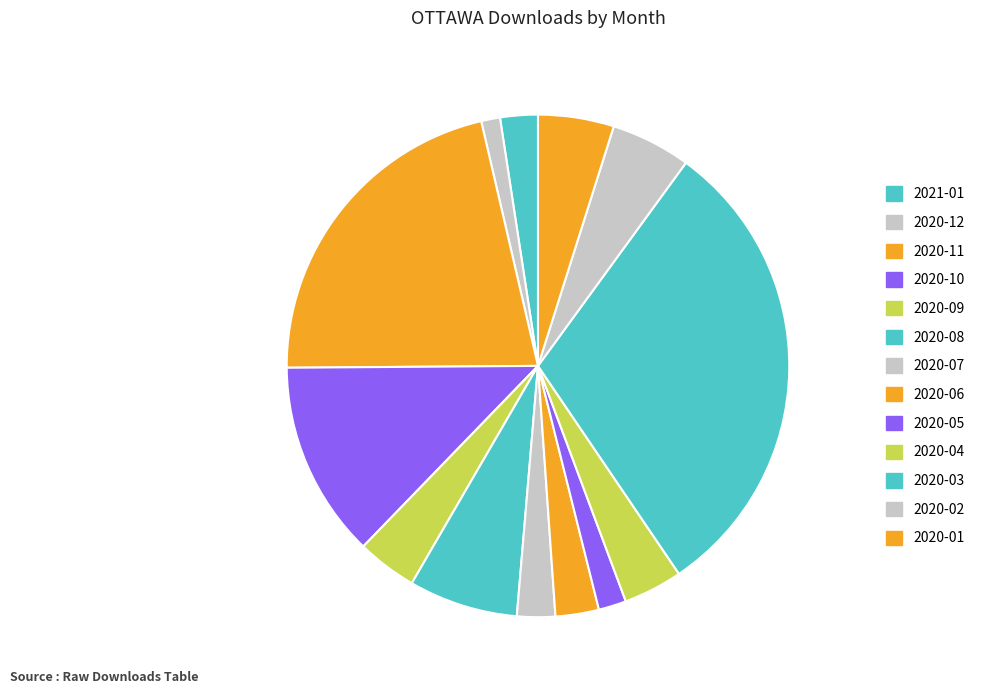

How many segments does this pie chart have?

13